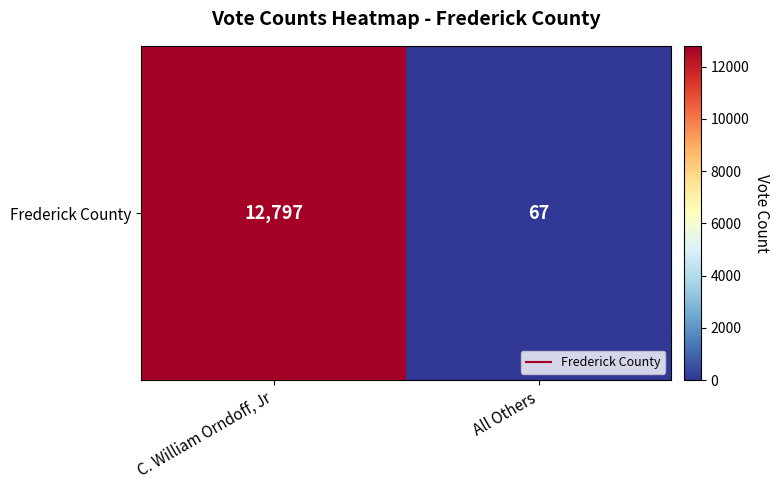

Read the value at C. William Orndoff, Jr.

12797